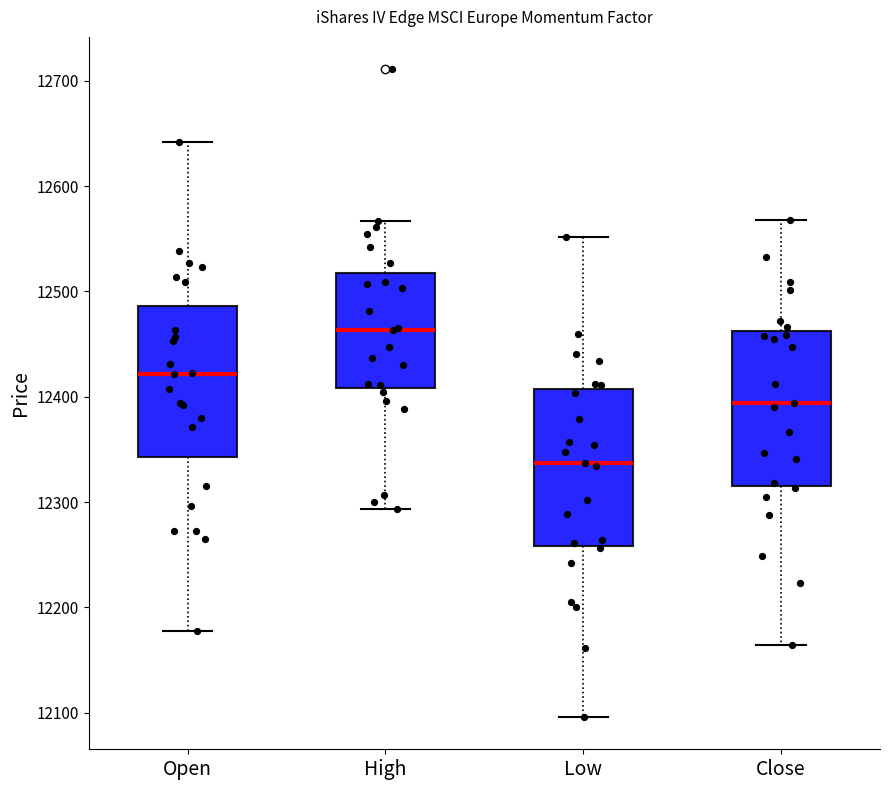

Reading left to right, read every box against the y-axis: the position of its median line, the range the box covers, and the ends of its whiskers. The values are not printed on the chart, so give them approximately, as read against the axis.

Open: median 12420, box 12340 to 12490, whiskers 12180 to 12640
High: median 12460, box 12410 to 12520, whiskers 12290 to 12570
Low: median 12340, box 12260 to 12410, whiskers 12100 to 12550
Close: median 12390, box 12320 to 12460, whiskers 12160 to 12570